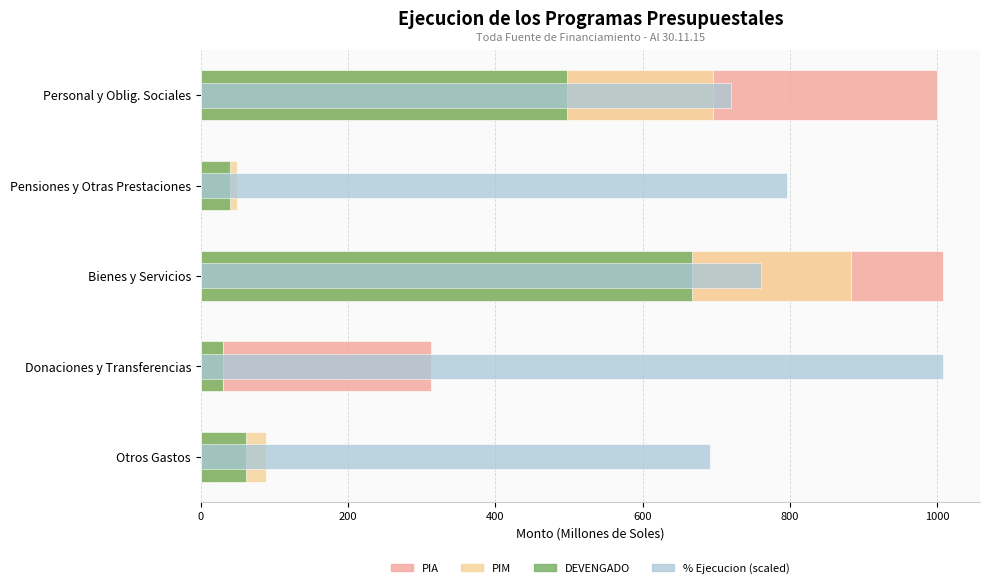

What is the average value of the DEVENGADO series?

258.9